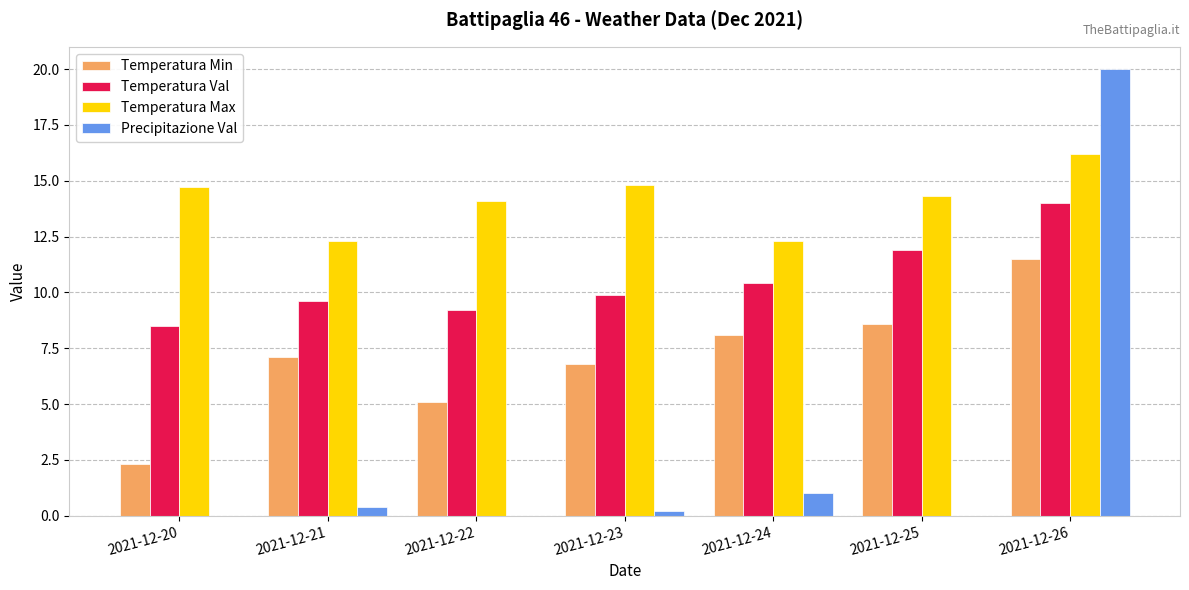

At which category is the sum across all series the highest?

2021-12-26